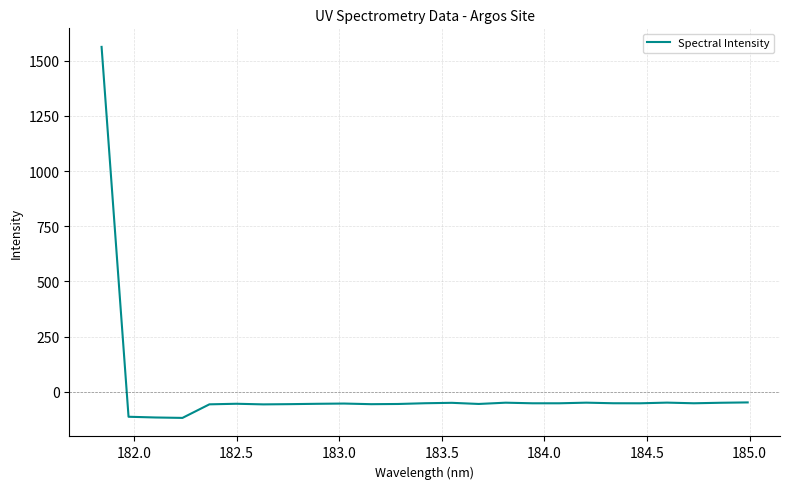

What is the minimum value shown in the chart?

-118.1